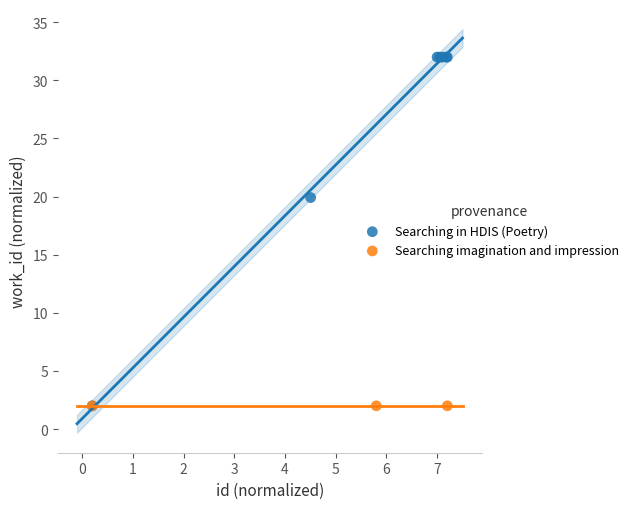

Which series reaches the maximum Y coordinate?

Searching in HDIS (Poetry)